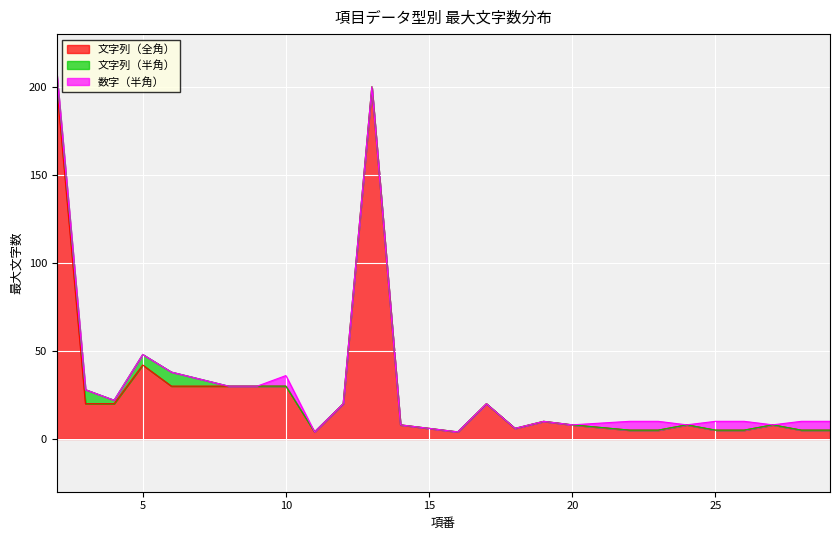

Is it true that 文字列（半角） equals -4 at 18?

False